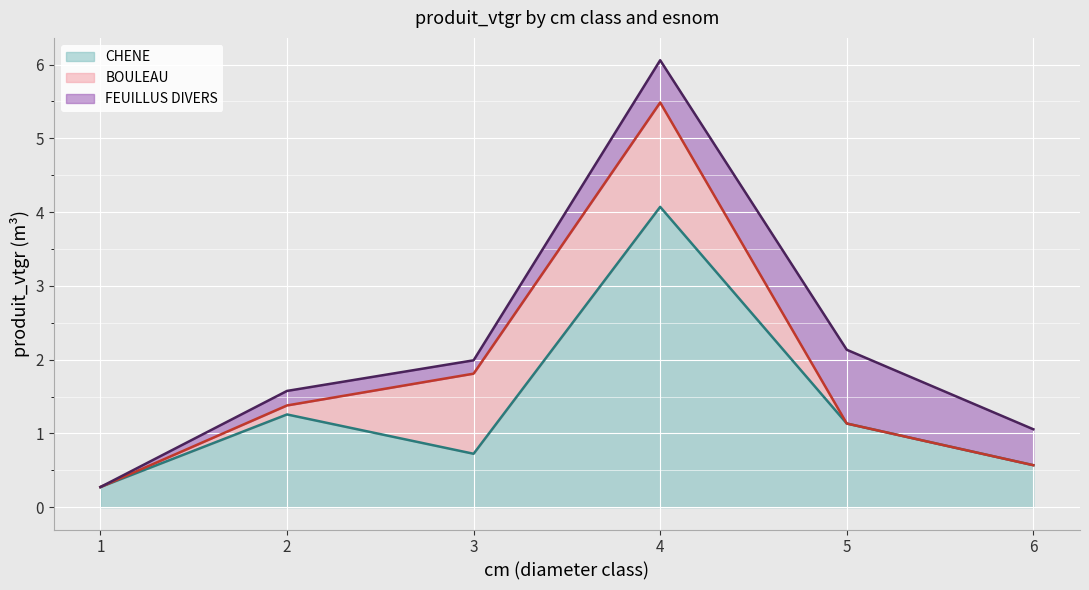

How many values in FEUILLUS DIVERS are above zero?

5